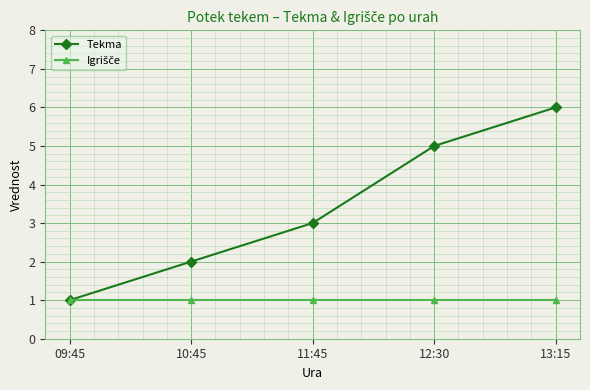

True or false: Tekma has a value of 3 at 11:45.

True